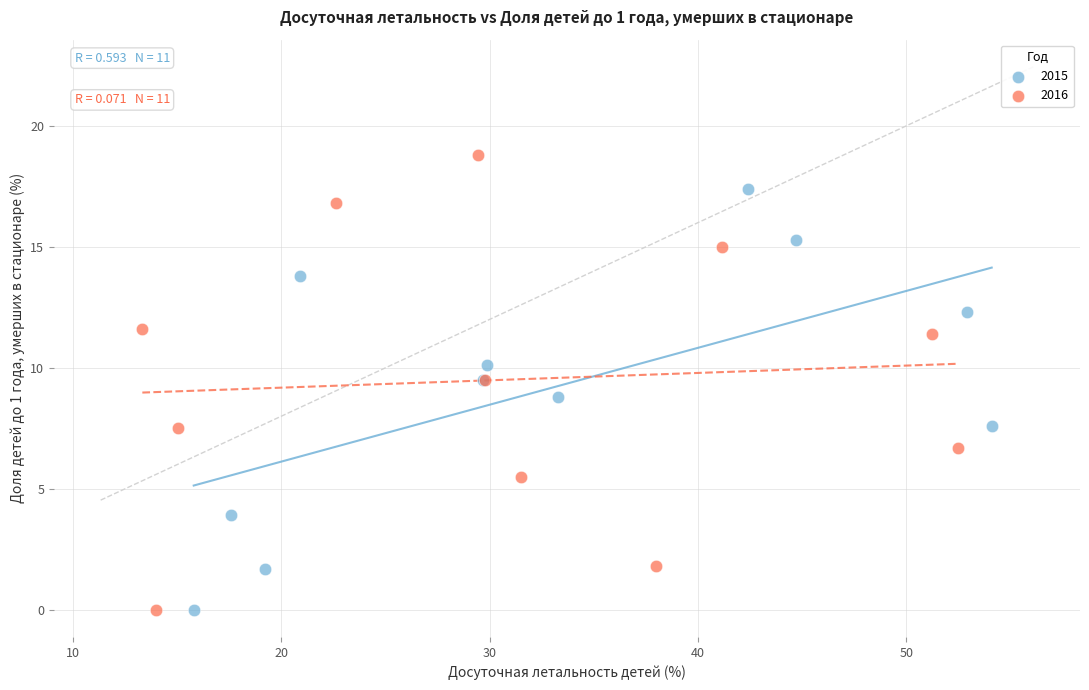

Which series has the widest spread of Y values?

2016